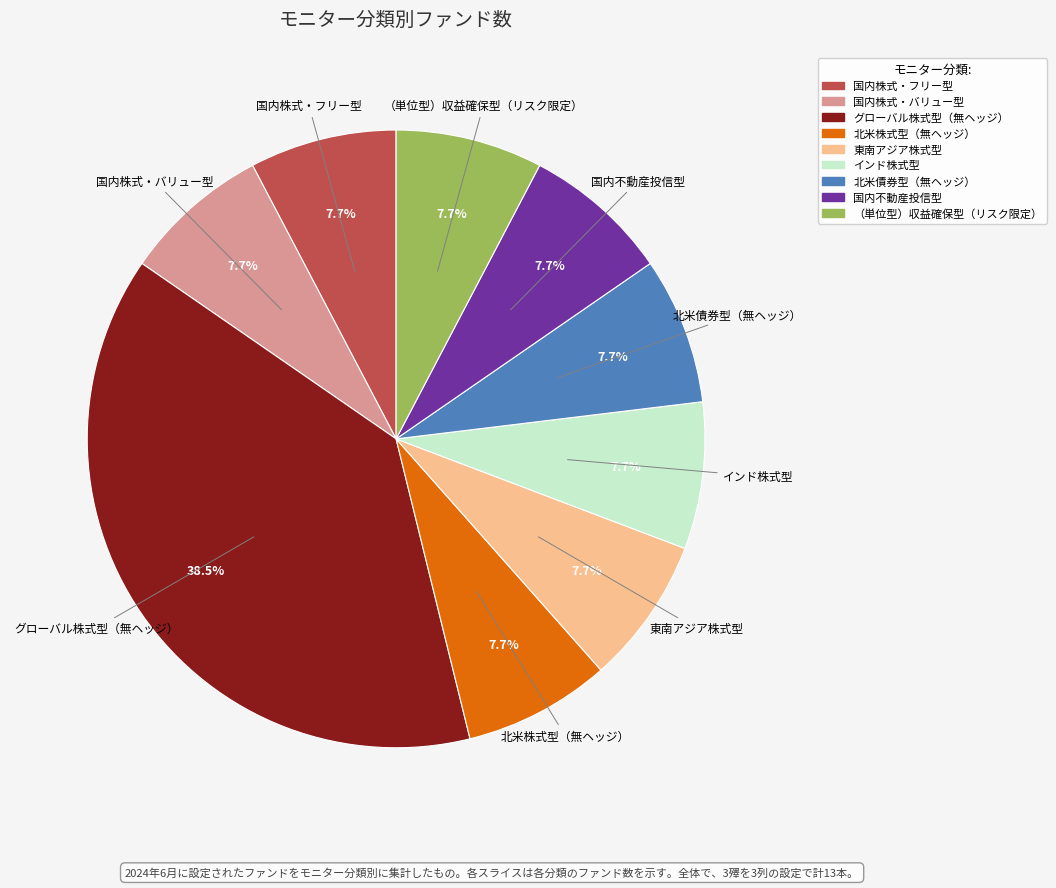

Combined, what portion of the pie is 国内不動産投信型 and グローバル株式型（無ヘッジ）?

46.2%